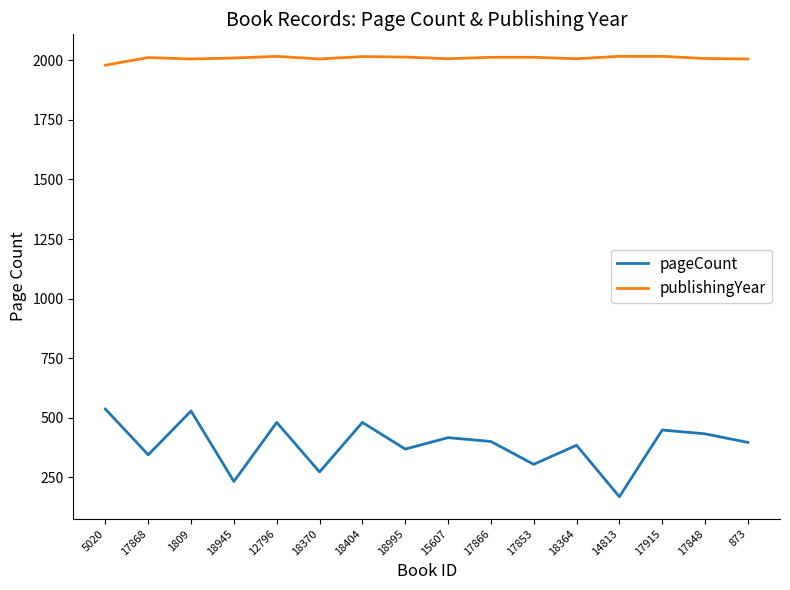

What is the maximum value for pageCount?

536